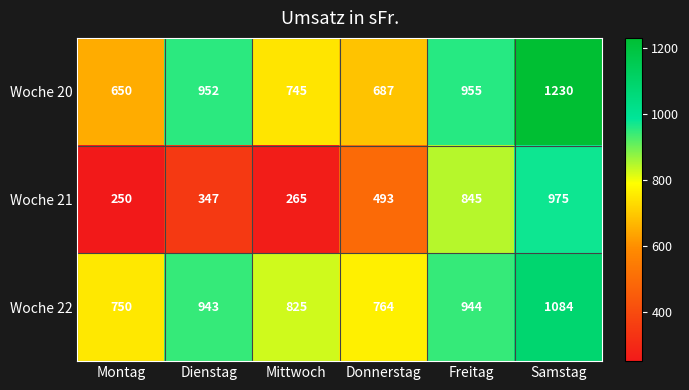

True or false: Woche 22 has a value of 1084 at Samstag.

True